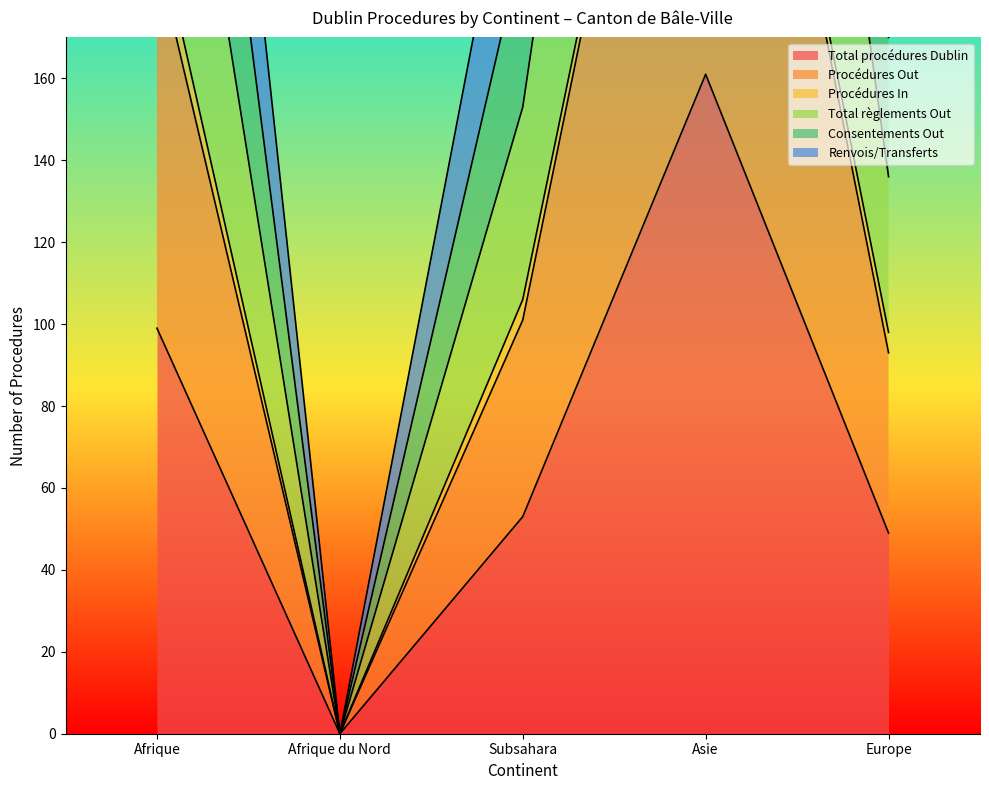

The Total procédures Dublin series shows 99 at Afrique. True or false?

True